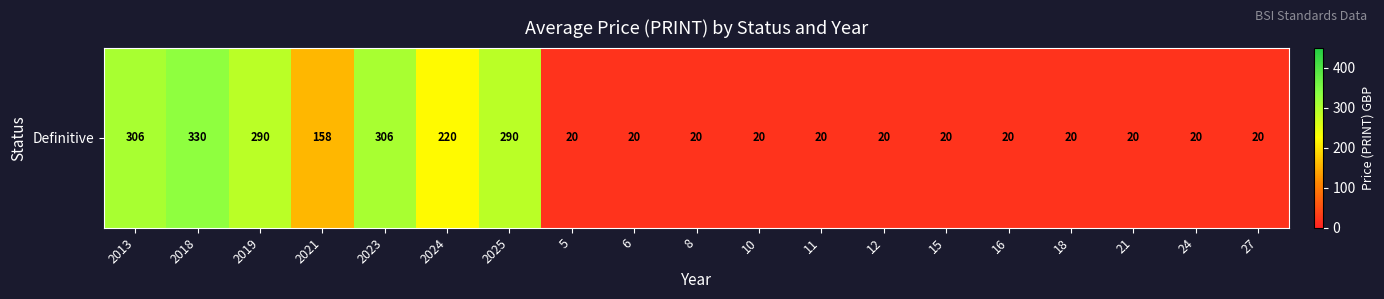

Read the value at 2025.

290